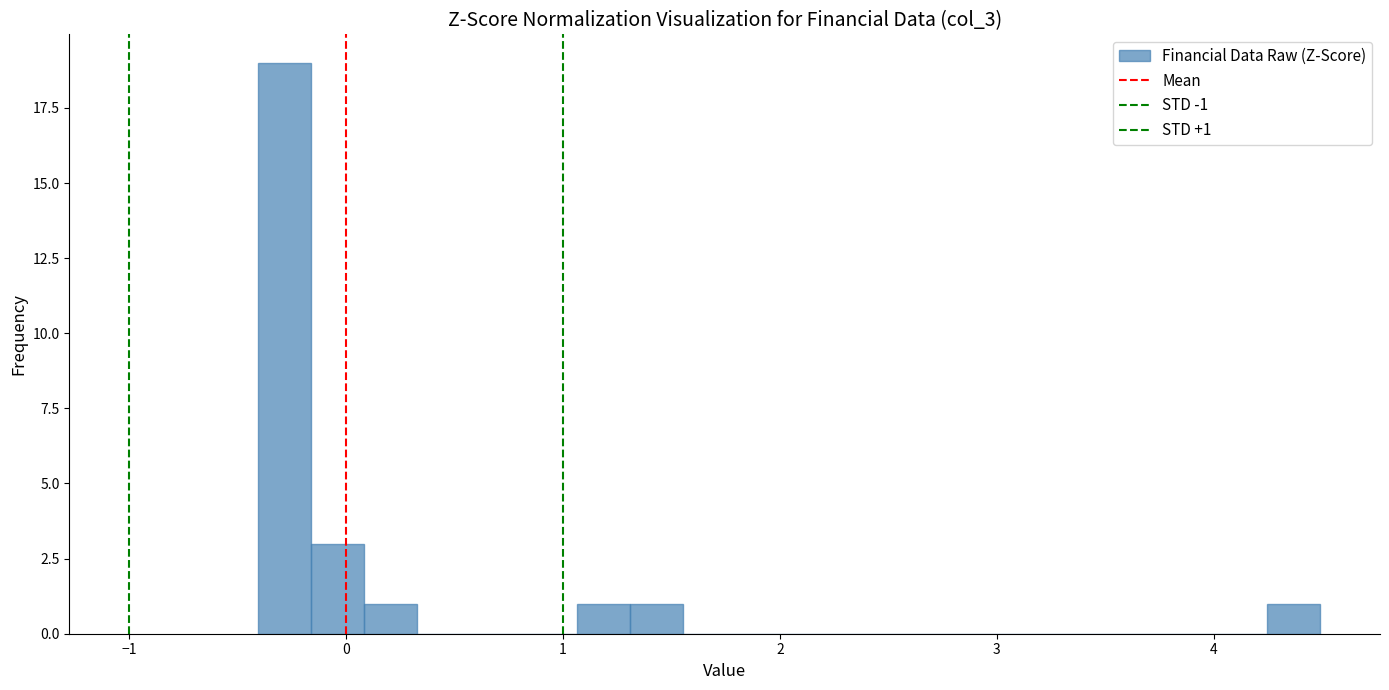

Around what value on the x-axis is the tallest bar? Give the approximate position of its centre, as read against the axis.

-0.3